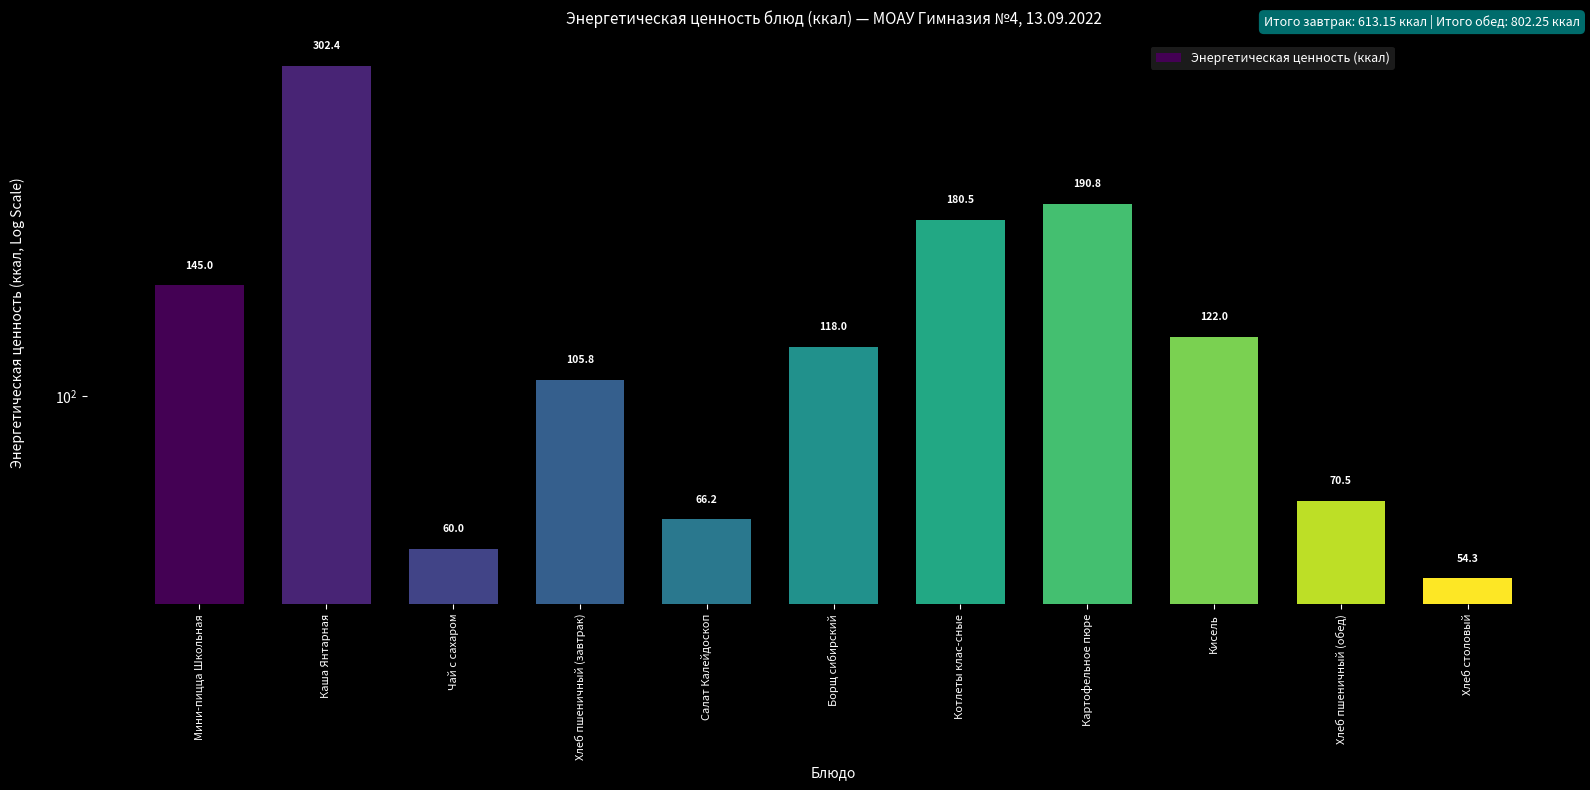

Reading left to right, transcribe all the data shown in this chart.

145.0	302.4	60.0	105.8	66.2	118.0	180.5	190.8	122.0	70.5	54.3